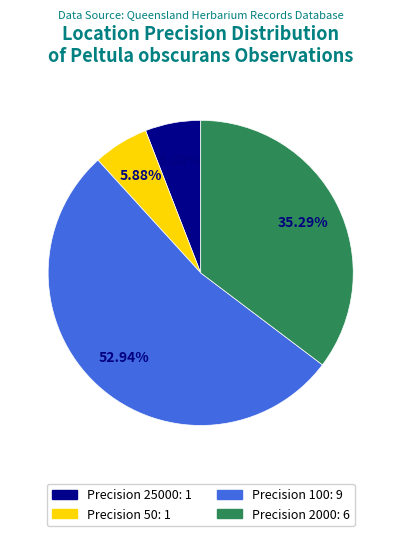

Is there any slice that represents more than half of the pie?

Yes